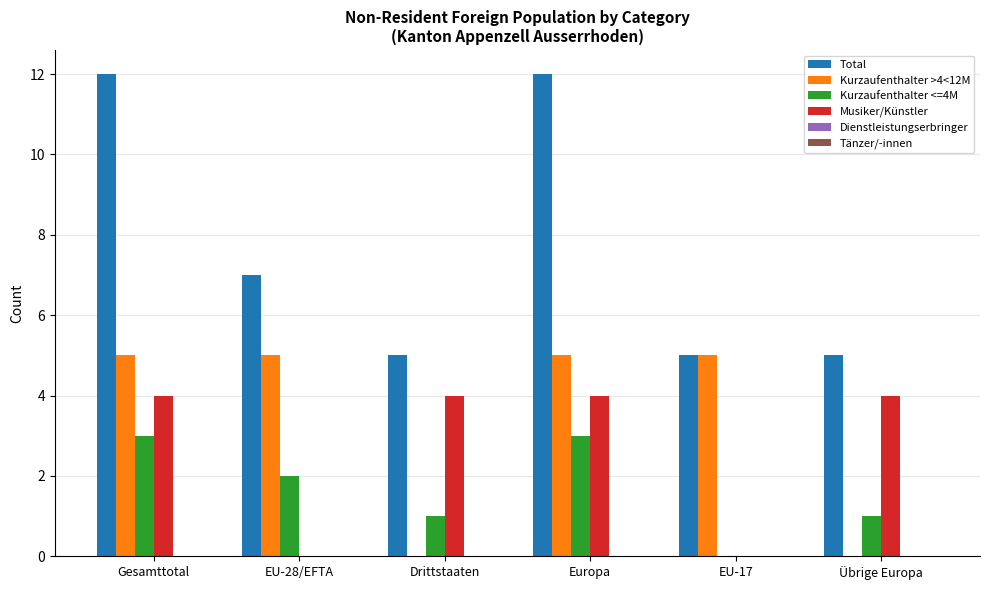

Are the bars horizontal?

No